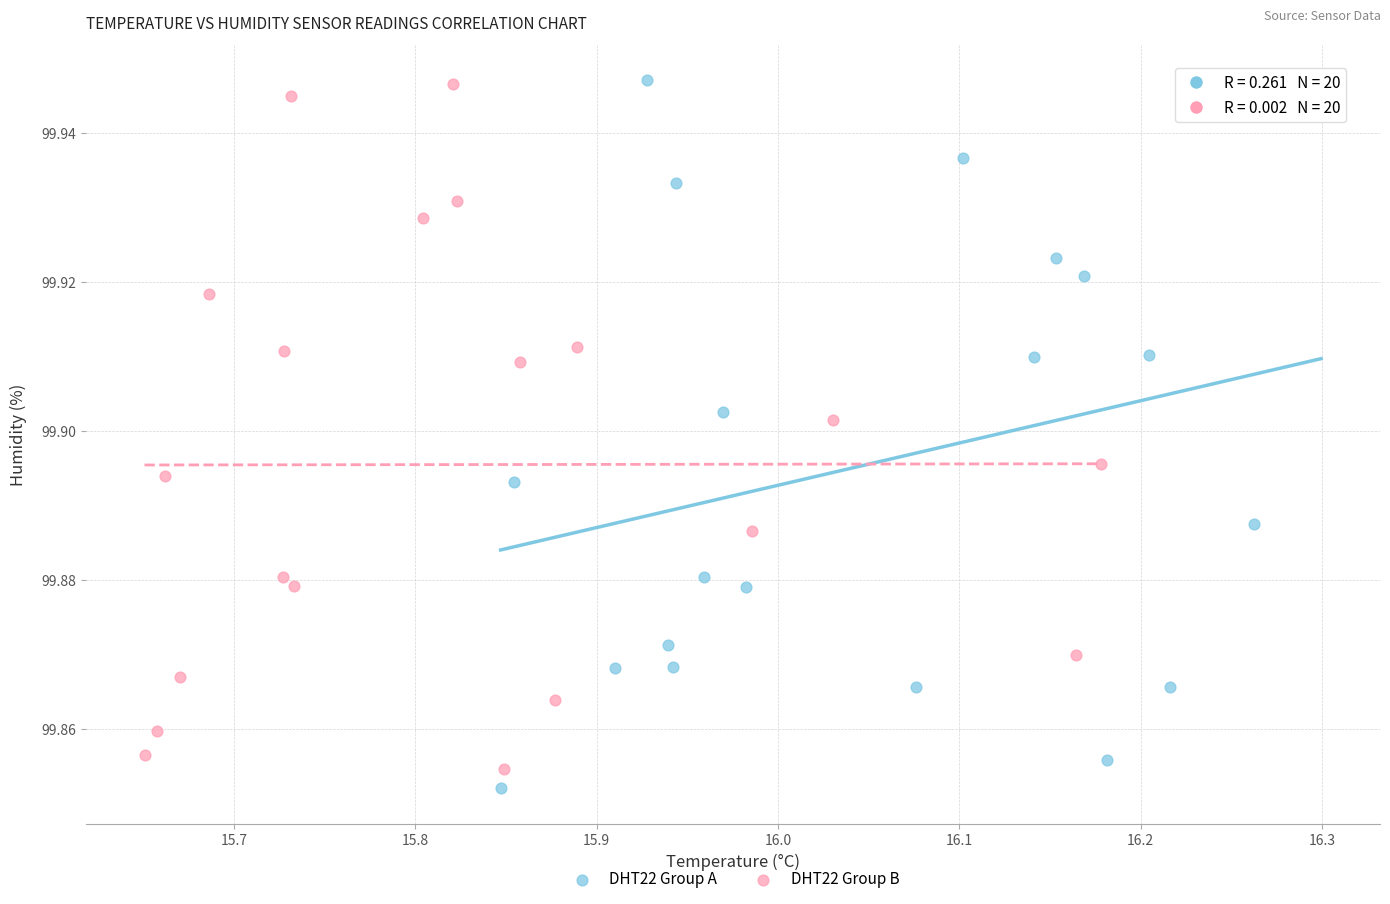

What are all the series names shown in the legend?

DHT22 Group A, DHT22 Group B